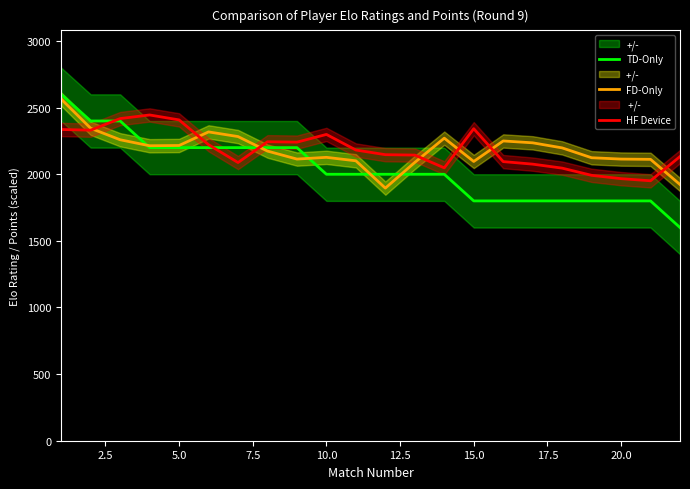

Does the chart display data point markers on the line(s)?

No